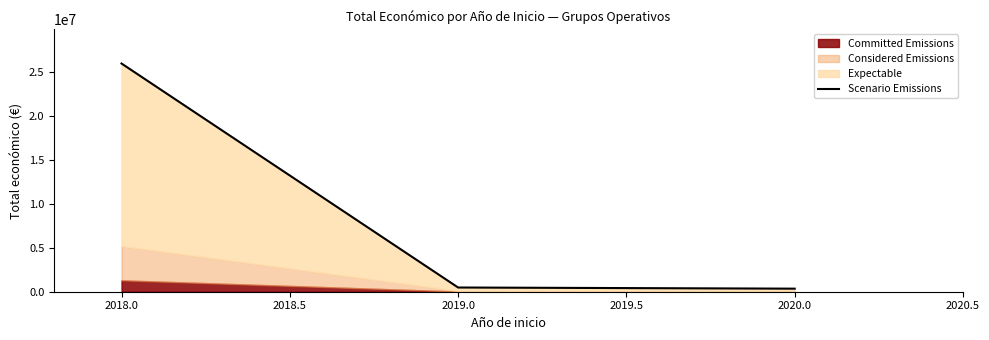

What is the change in value from 2019.0 to 2020.0?

-131313.0